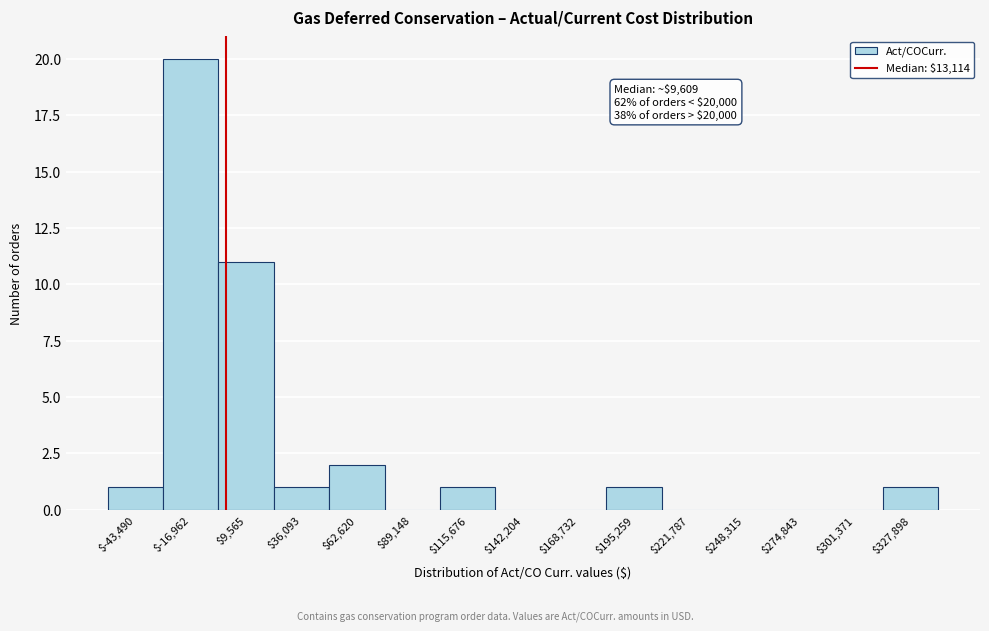

The value at $248,315 is -10. True or false?

False